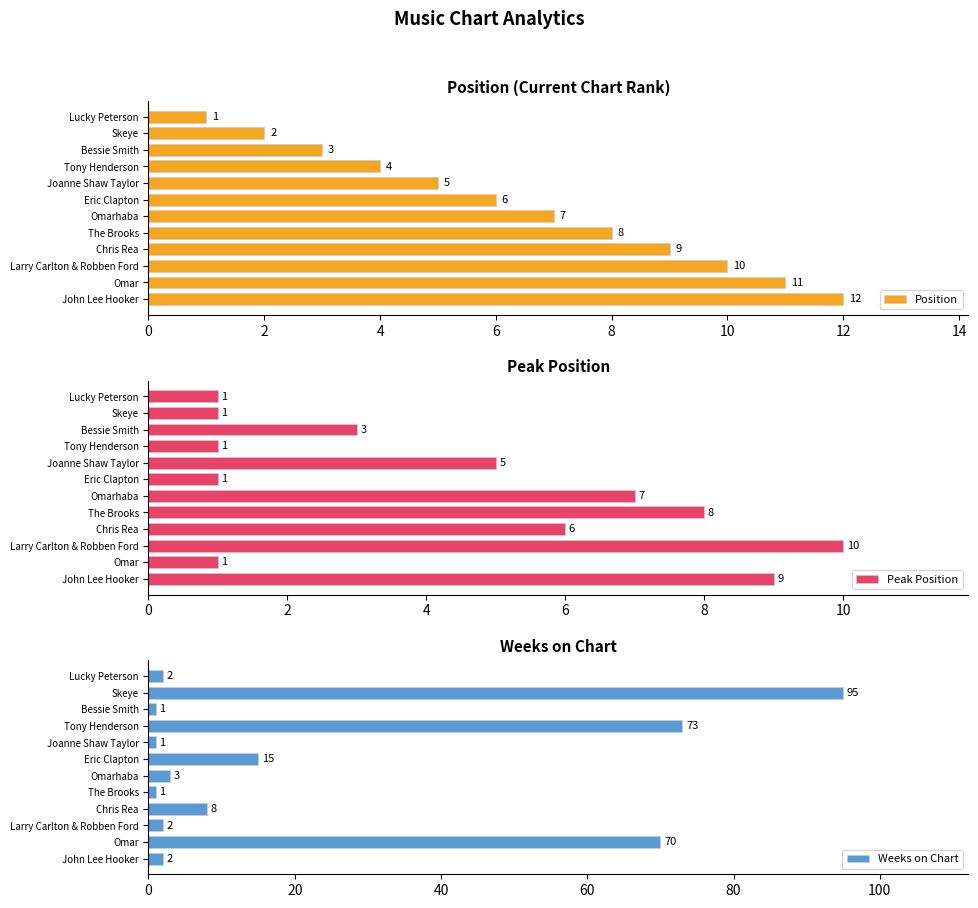

What is the value of the Peak Position bar at the 8th from the left?

8